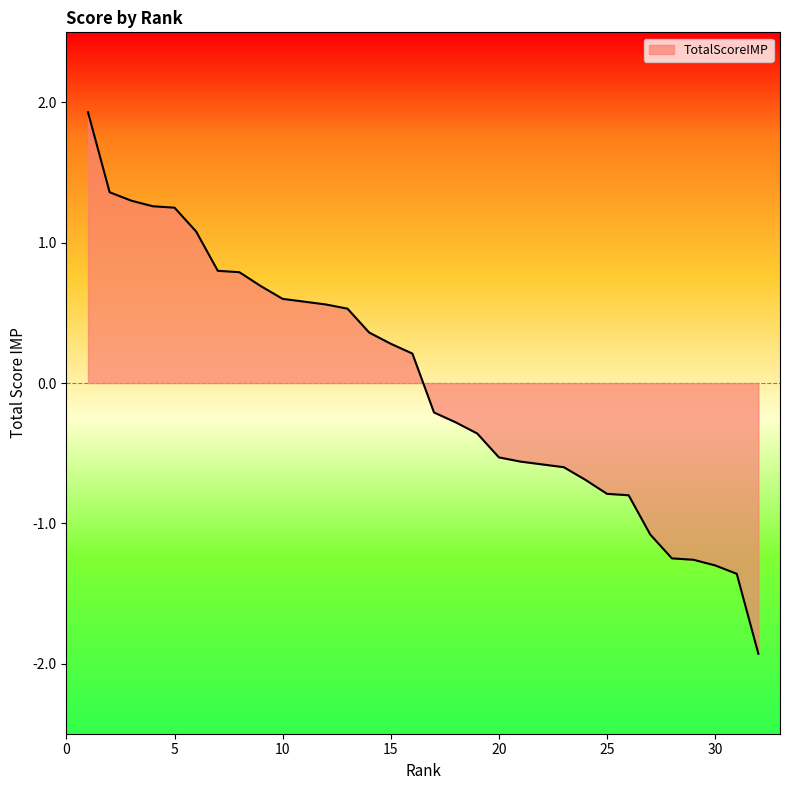

What is the difference between the maximum and minimum values?

3.9